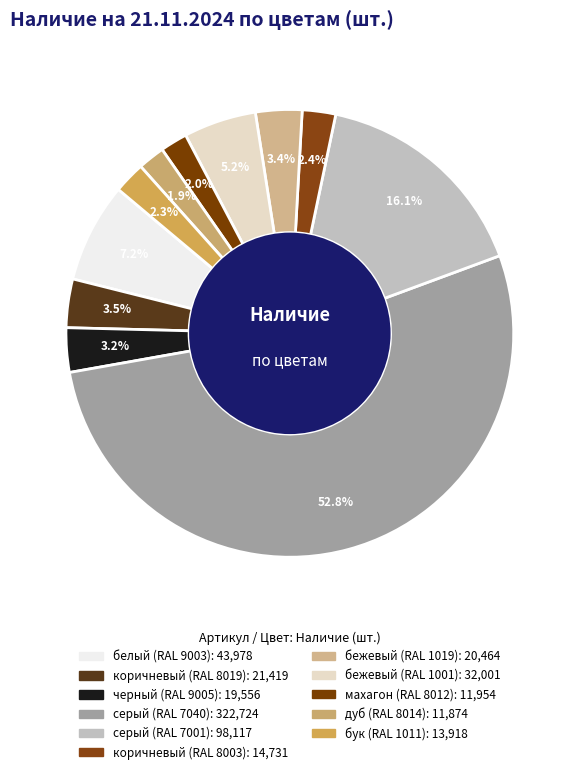

Count the number of slices in the pie.

11